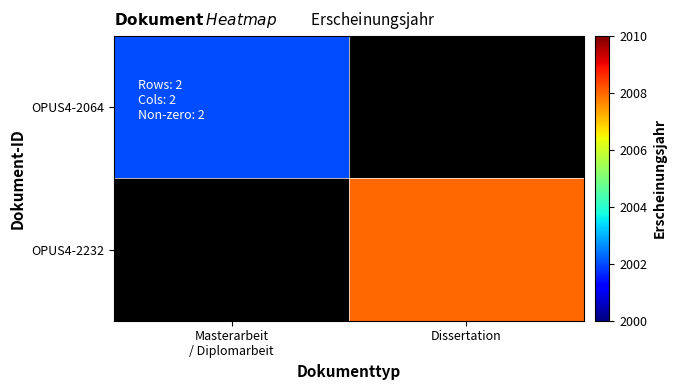

What is the lowest value of the OPUS4-2064 series?

2002.0